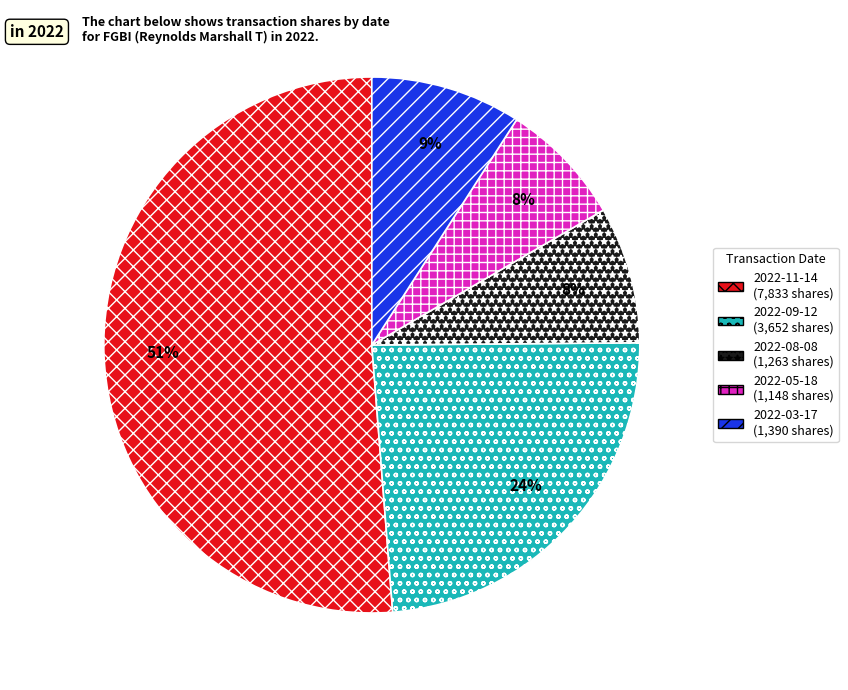

How many slices are in this pie chart?

5